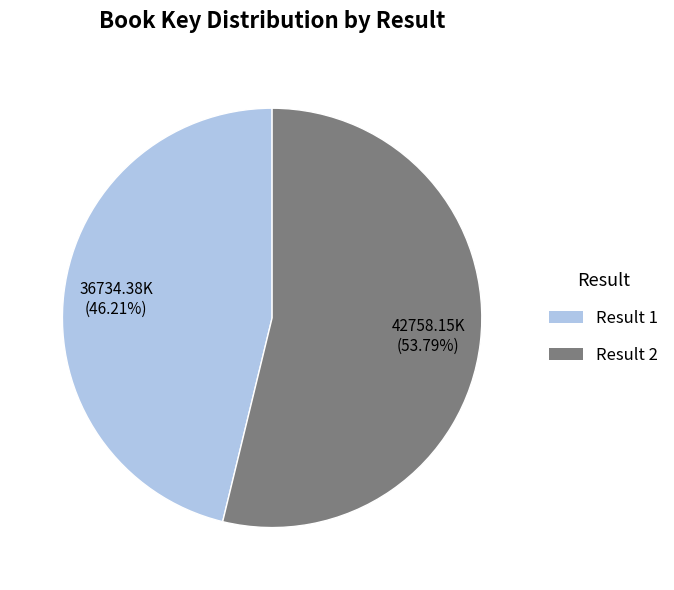

Is there a majority slice in this chart?

Yes